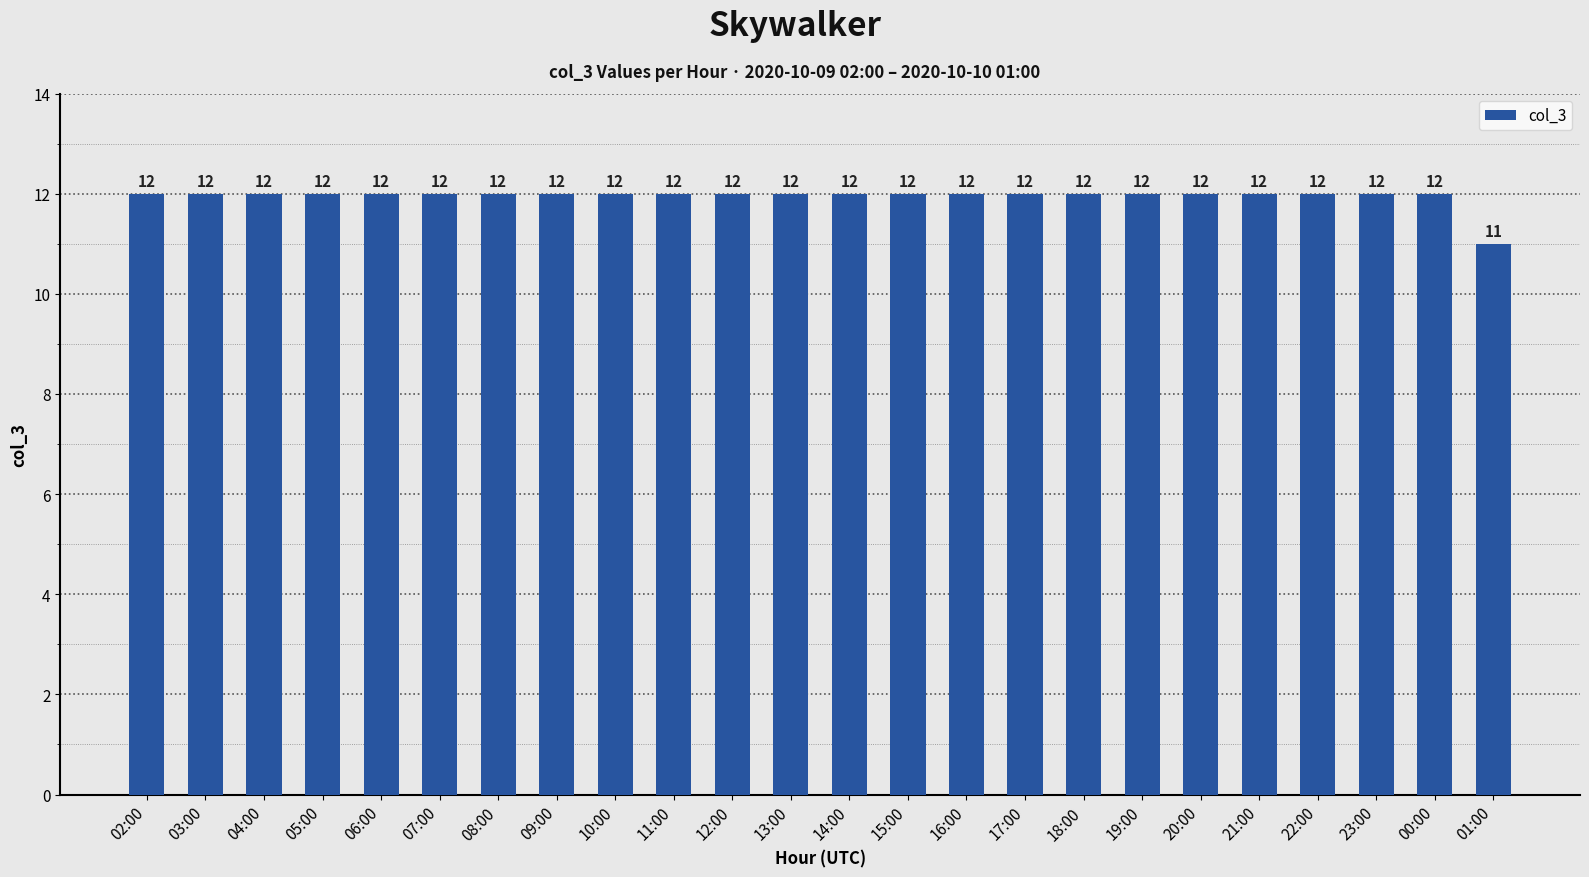

What is the average value?

12